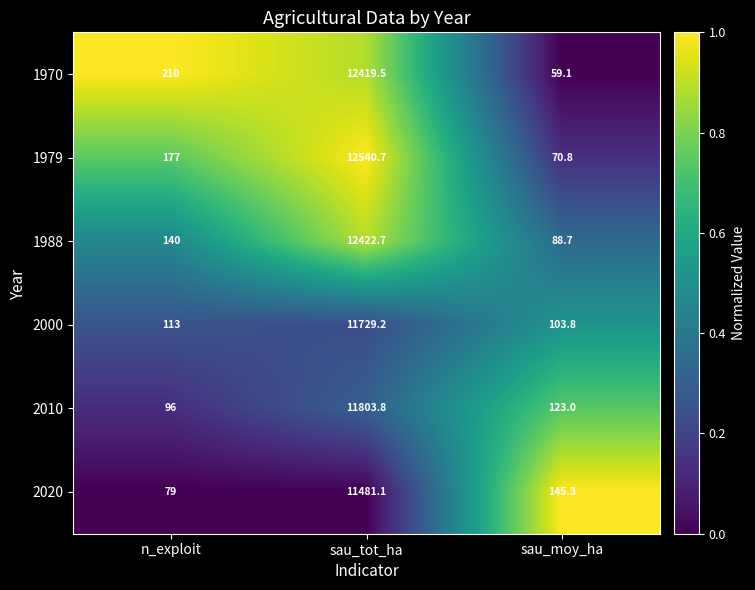

Which series has the largest range (max minus min)?

1979